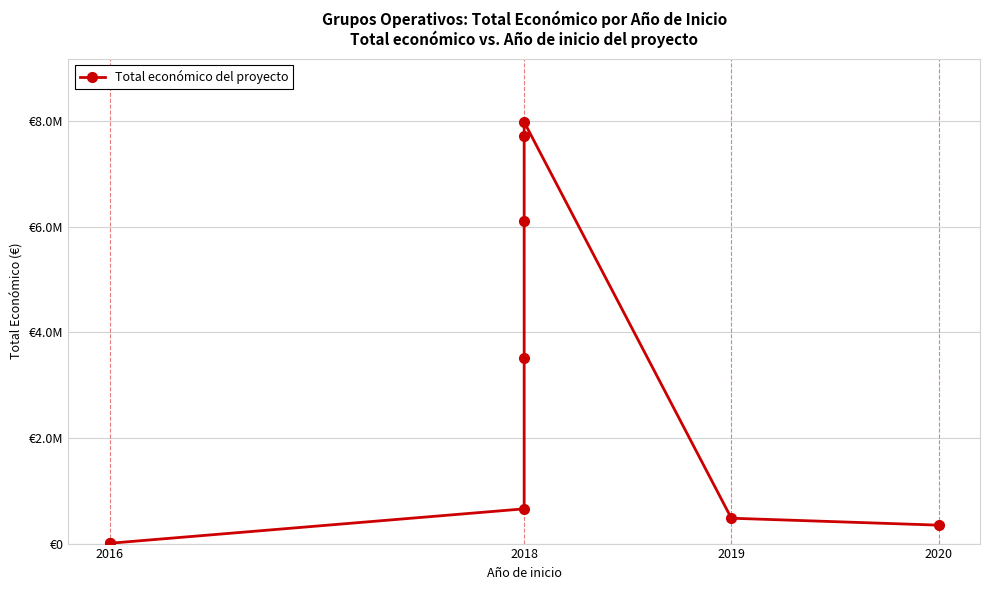

The value at 2018 is 7977125. True or false?

True